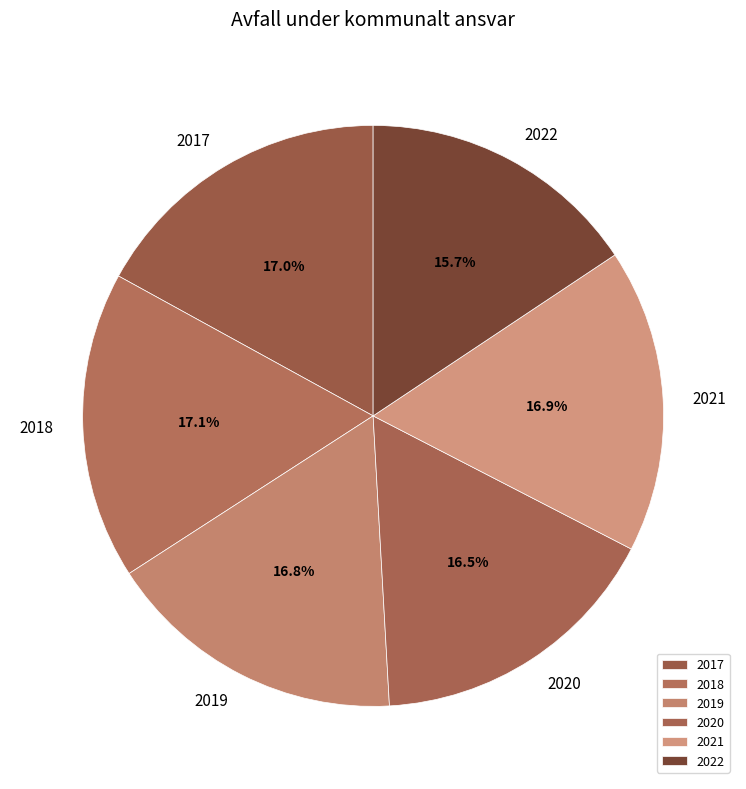

To the nearest percent, what is the difference between the 2022 and 2018 slice percentages?

1%